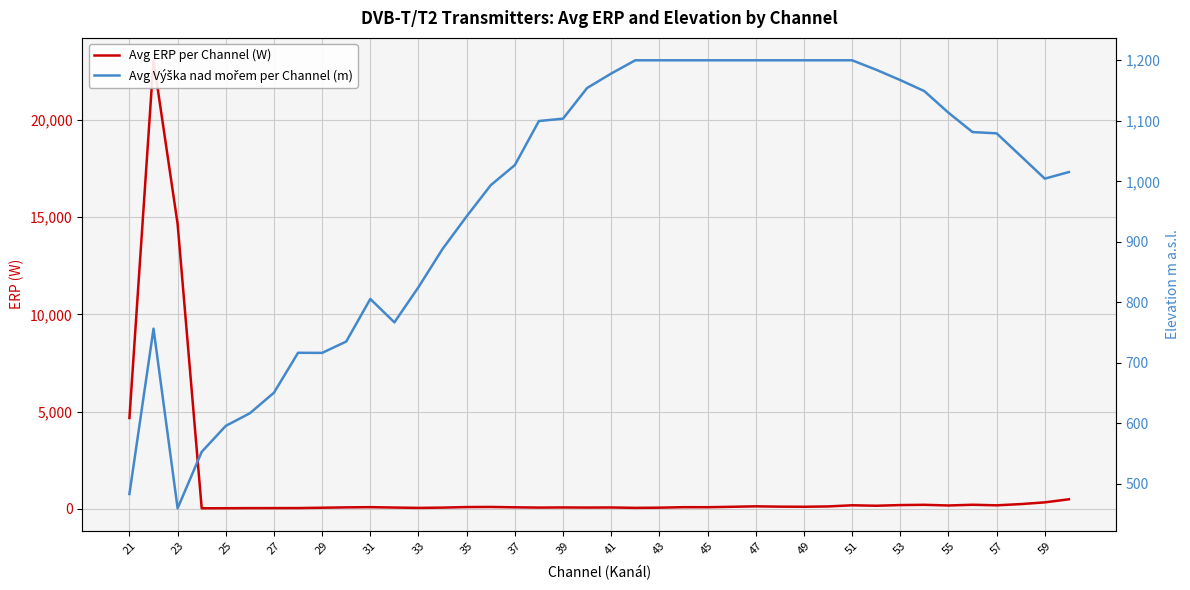

Does the chart display data point markers on the line(s)?

No